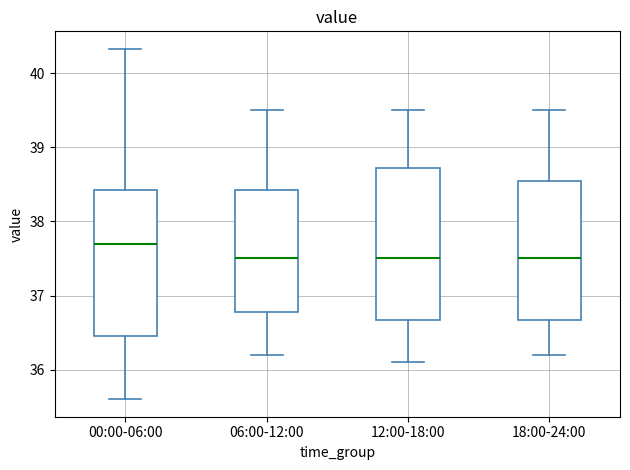

Reading left to right, read every box against the y-axis: the position of its median line, the range the box covers, and the ends of its whiskers. The values are not printed on the chart, so give them approximately, as read against the axis.

00:00-06:00: median 37.7, box 36.5 to 38.4, whiskers 35.6 to 40.3
06:00-12:00: median 37.5, box 36.8 to 38.4, whiskers 36.2 to 39.5
12:00-18:00: median 37.5, box 36.7 to 38.7, whiskers 36.1 to 39.5
18:00-24:00: median 37.5, box 36.7 to 38.6, whiskers 36.2 to 39.5